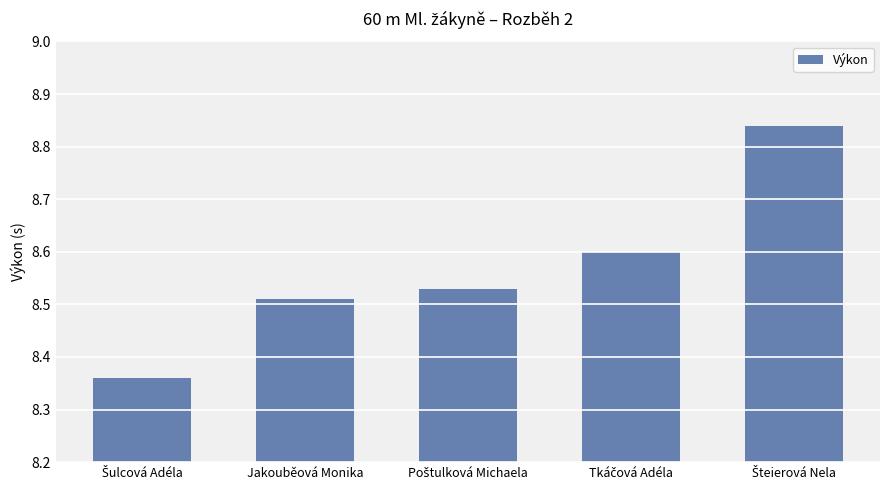

What is the label of the 2nd bar from the left?

Jakouběová Monika